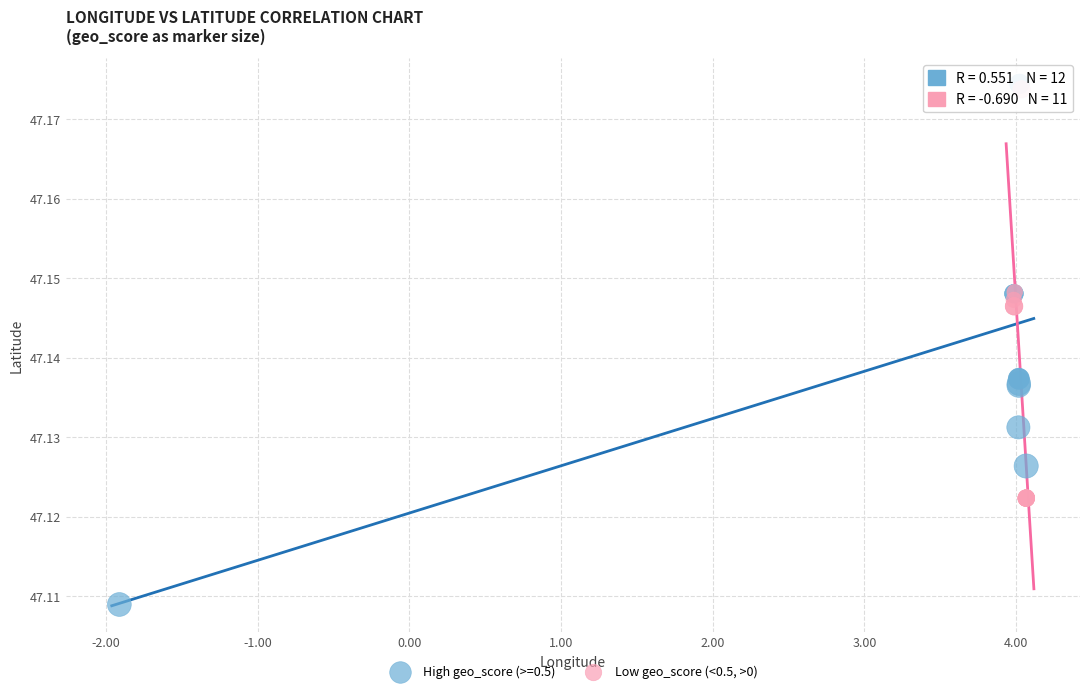

Which series has the widest spread of Y values?

High geo_score (>=0.5)